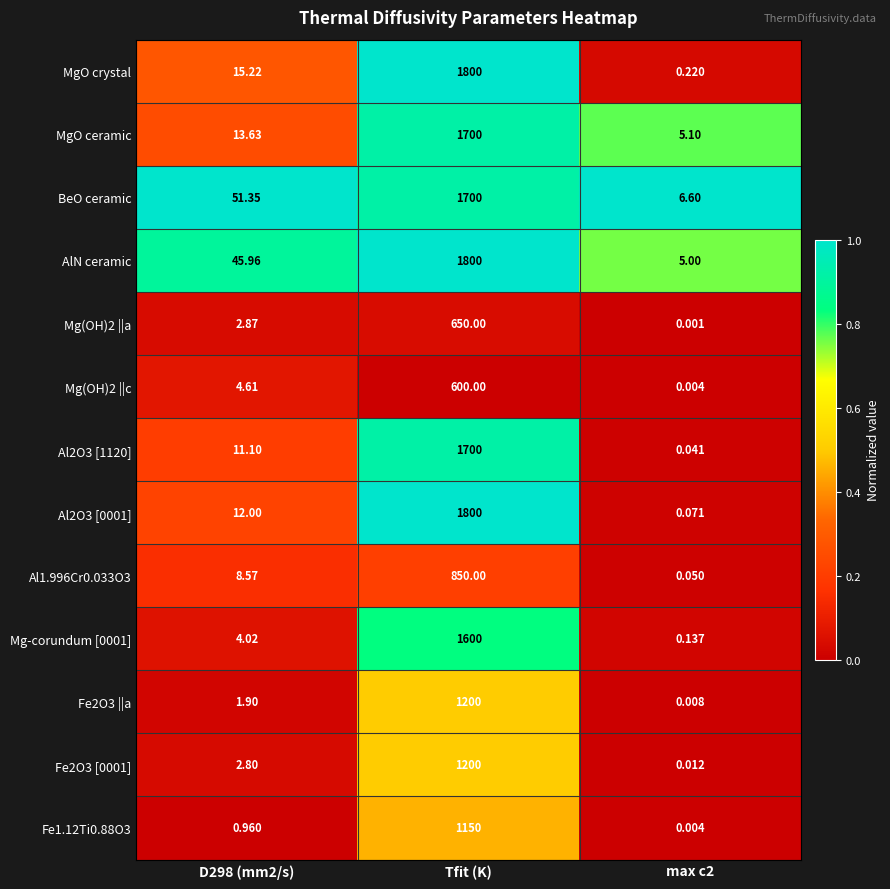

Which series has the largest total across all categories?

AlN ceramic